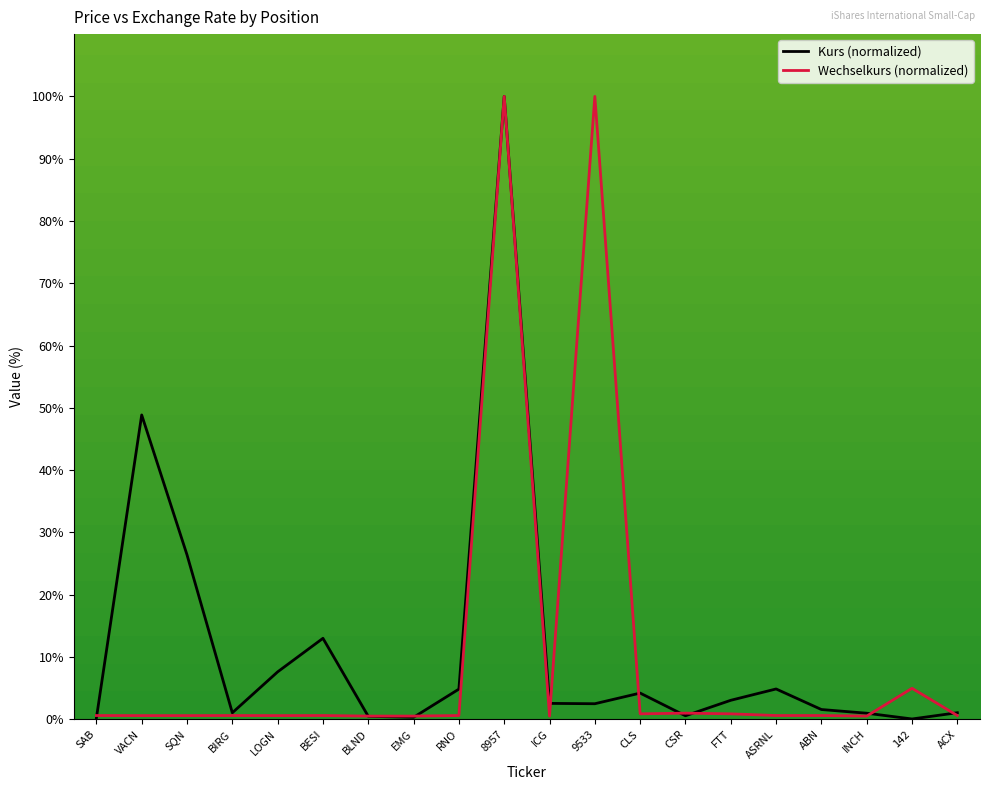

At which category is the sum across all series the highest?

8957